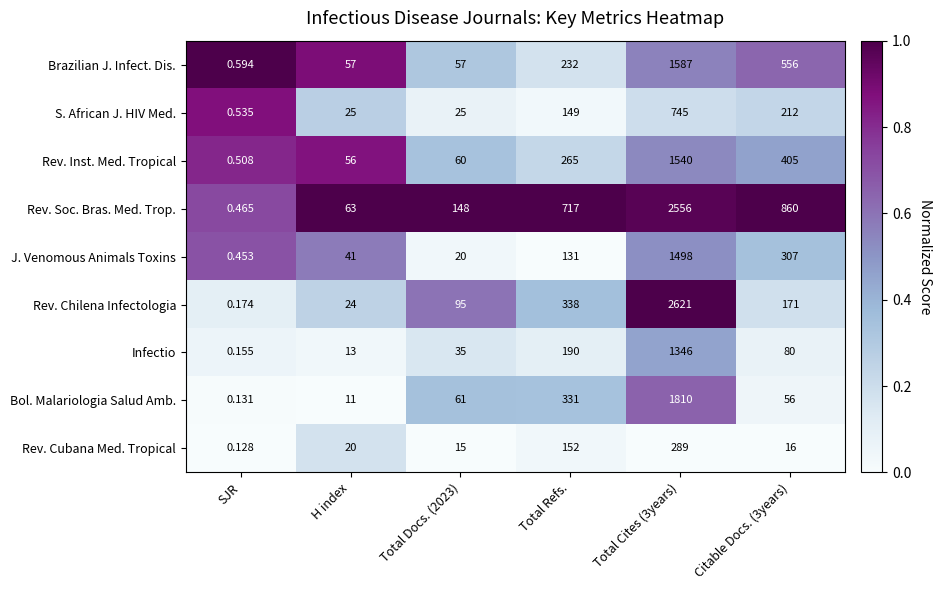

Which series has the widest spread of values?

Rev. Chilena Infectologia